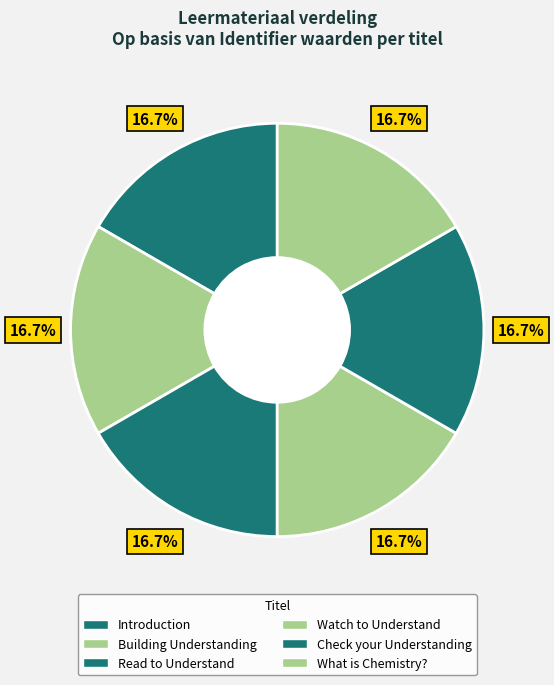

What percentage is the Introduction slice, to the nearest percent?

17%